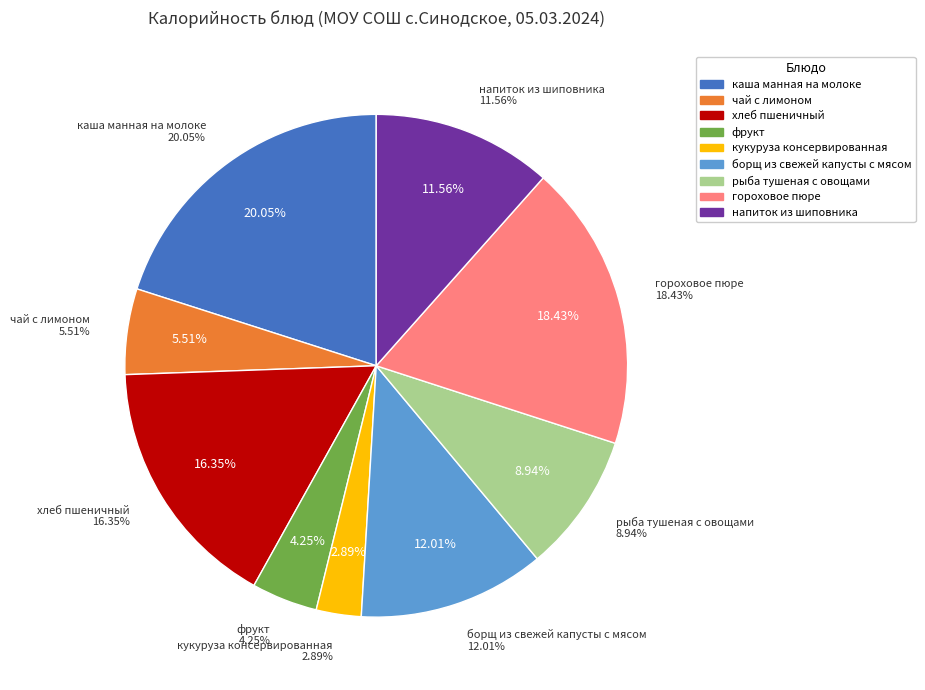

Which slice is the smallest?

кукуруза консервированная